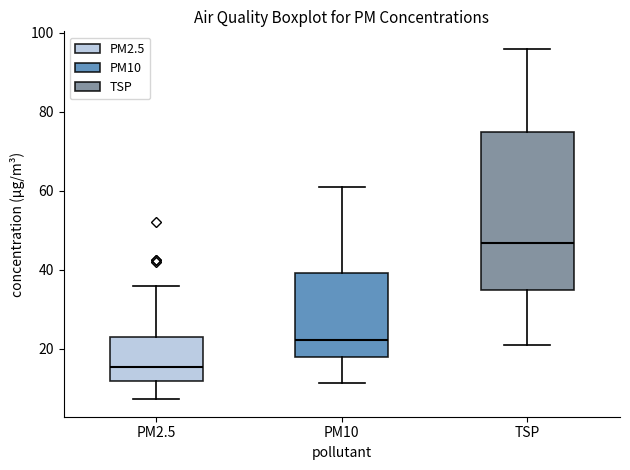

Reading left to right, transcribe this box plot: for each box, give where its median line is, the range the box spans, and where its two whiskers end, as read against the y-axis. The values are not printed on the chart, so give them approximately, as read against the axis.

PM2.5: median 16, box 12 to 22, whiskers 8 to 36
PM10: median 22, box 18 to 40, whiskers 12 to 62
TSP: median 46, box 34 to 74, whiskers 20 to 96